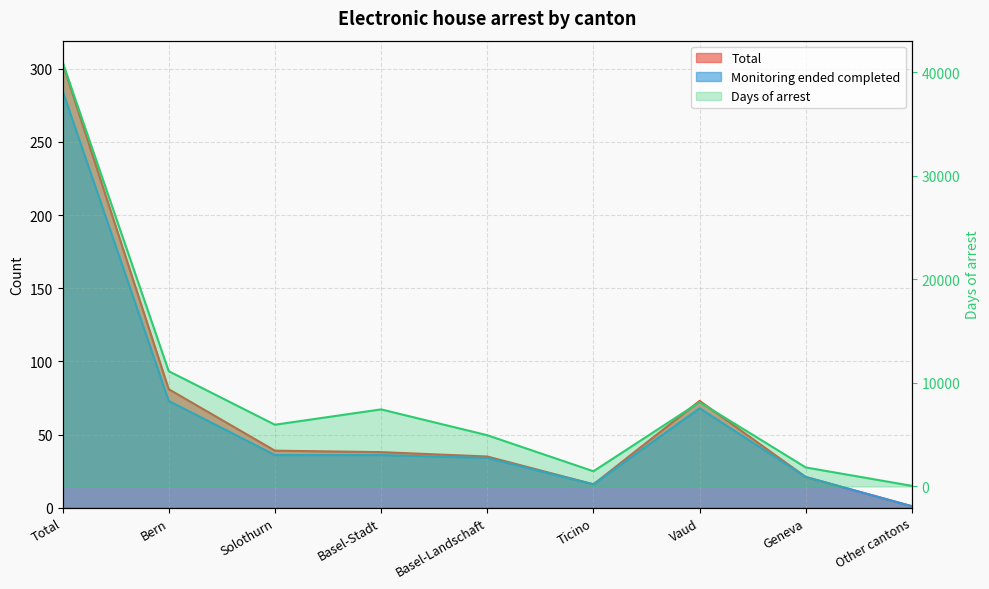

Reading left to right, what are all the values shown in this chart?

Total: 304	81	39	38	35	16	73	21	1
Monitoring ended completed: 285	73	36	36	34	16	68	21	1
Days of arrest: 40994	11131	5962	7444	4949	1469	8144	1836	59